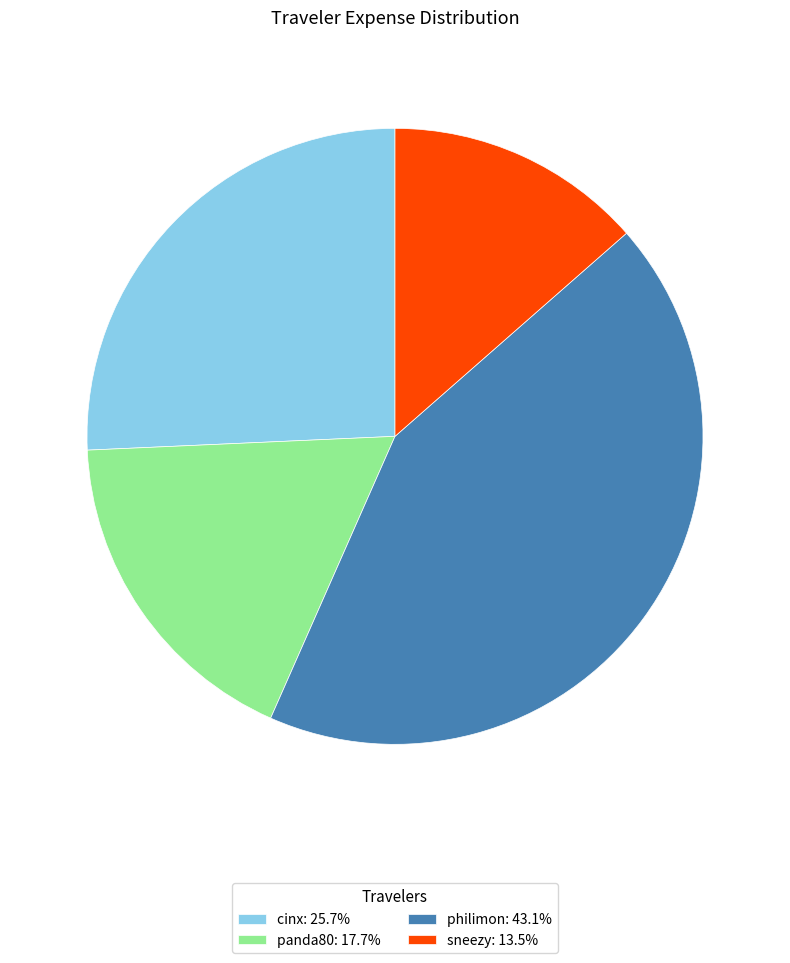

Rank the categories by value from lowest to highest.

sneezy, panda80, cinx, philimon